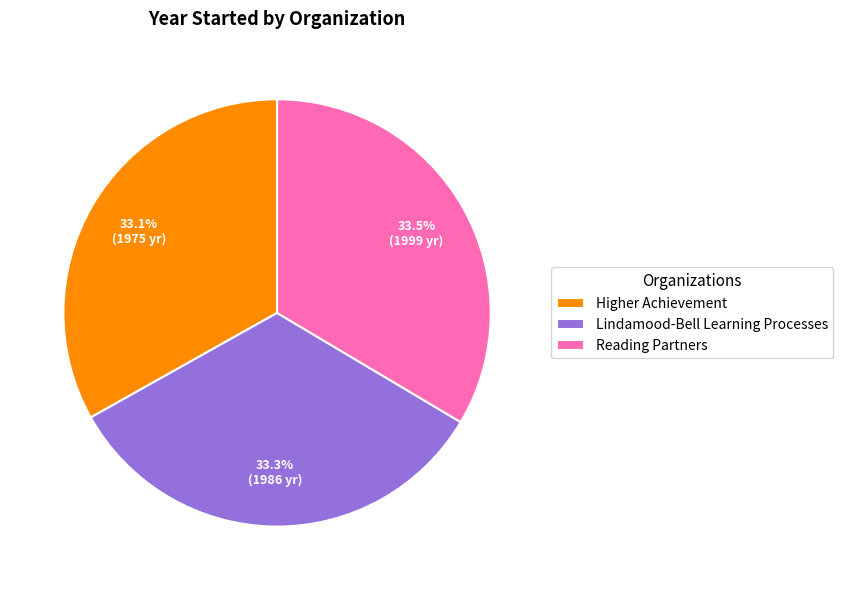

Is the sum of Higher Achievement and Lindamood-Bell Learning Processes greater than half?

Yes